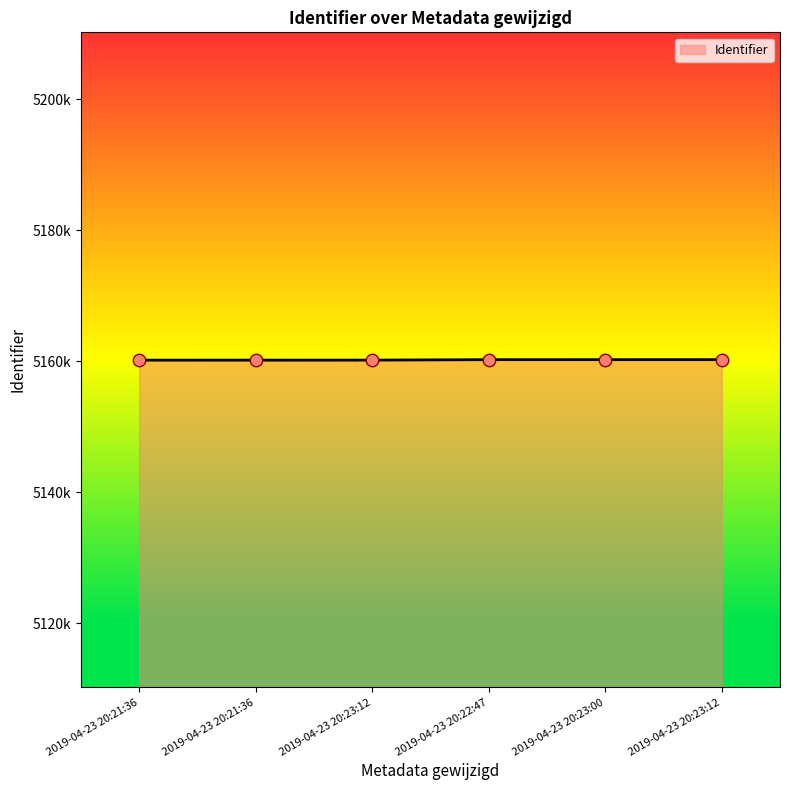

What is the ratio of the value at 2019-04-23 20:23:12 to the value at 2019-04-23 20:21:36?

1.0